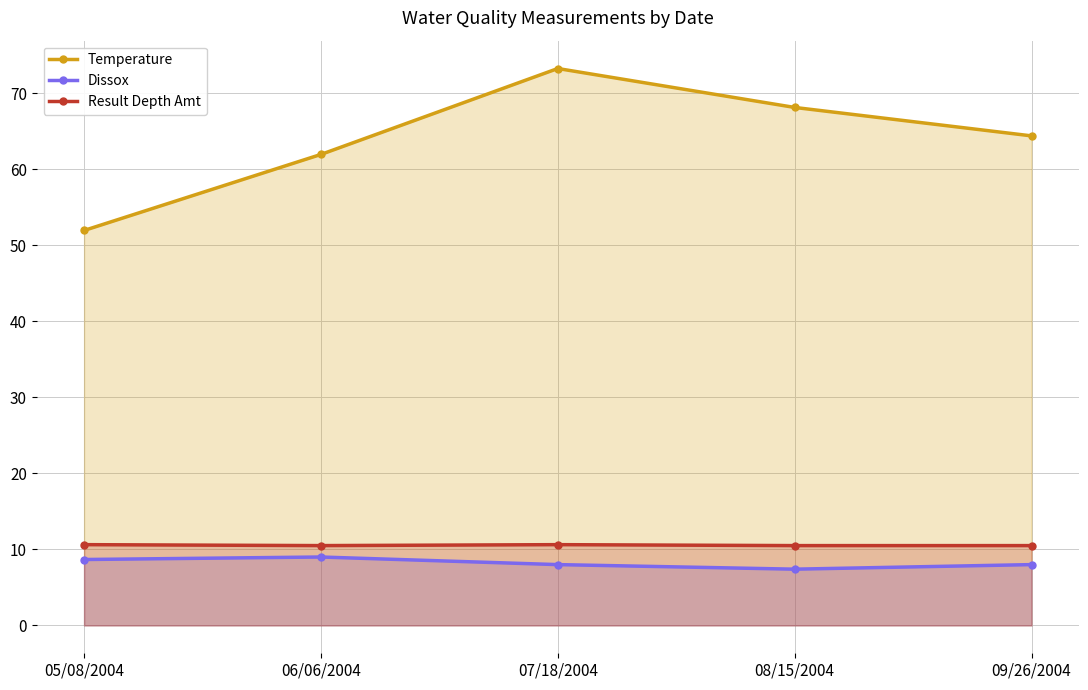

What is the minimum value shown in the chart?

7.4